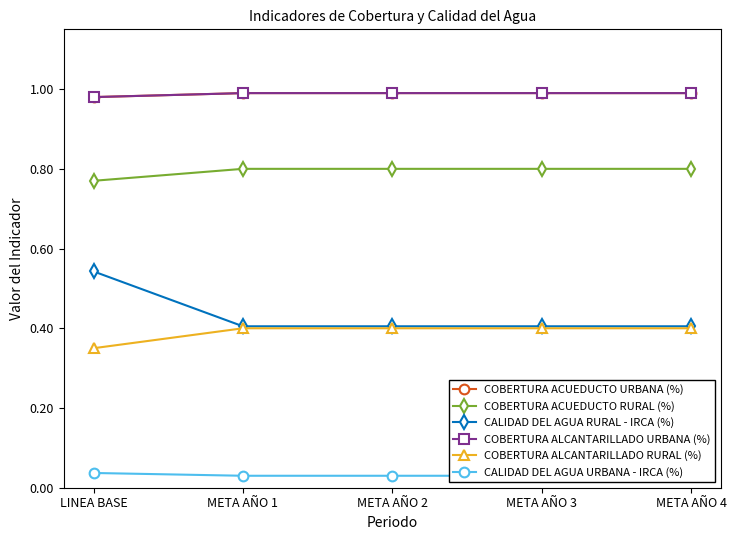

Between META AÑO 2 and LINEA BASE, which is larger?

META AÑO 2